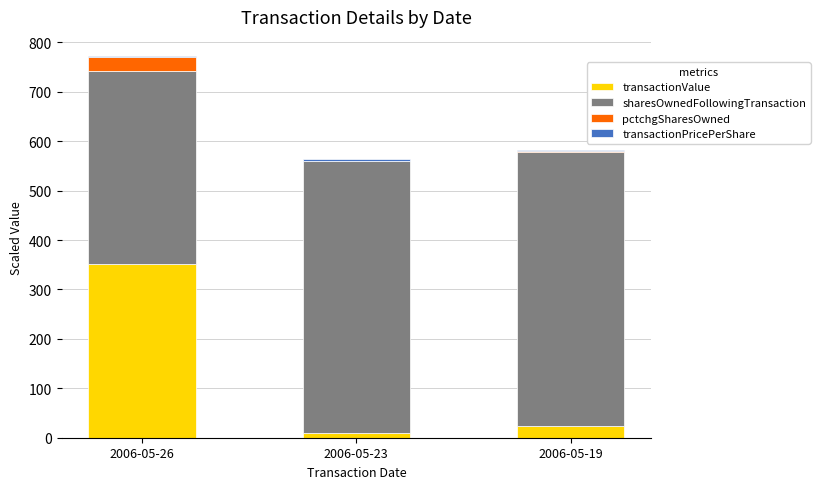

Where is transactionValue nearest to the value 181?

2006-05-19